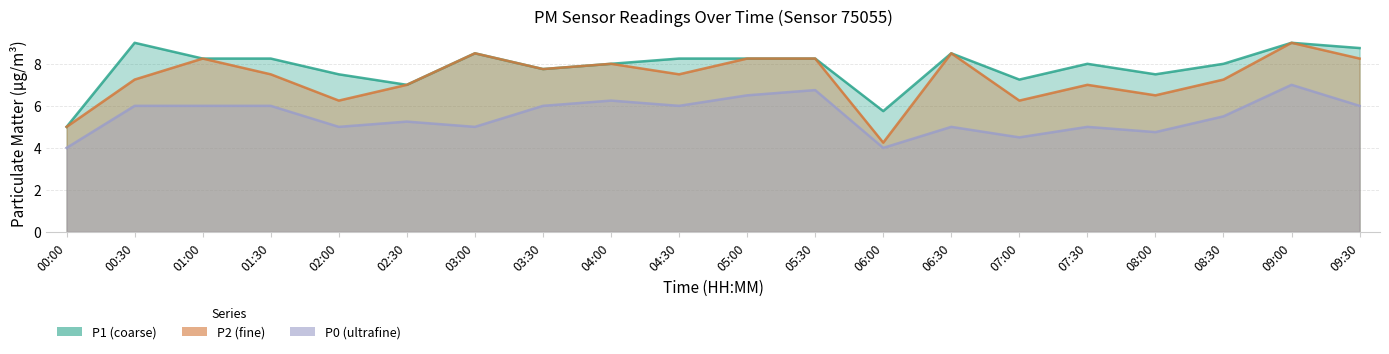

Where is P2 nearest to the value 6?

02:00